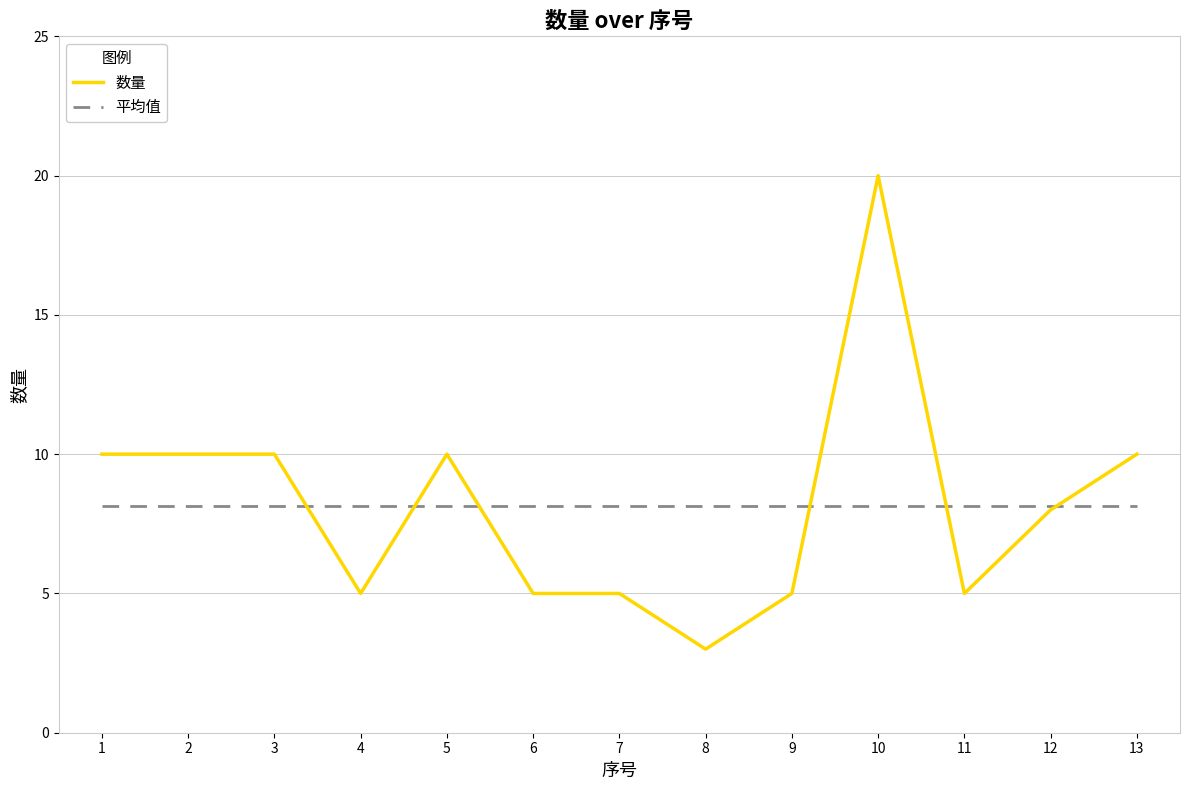

True or false: 数量 and 平均值 intersect in this chart.

True